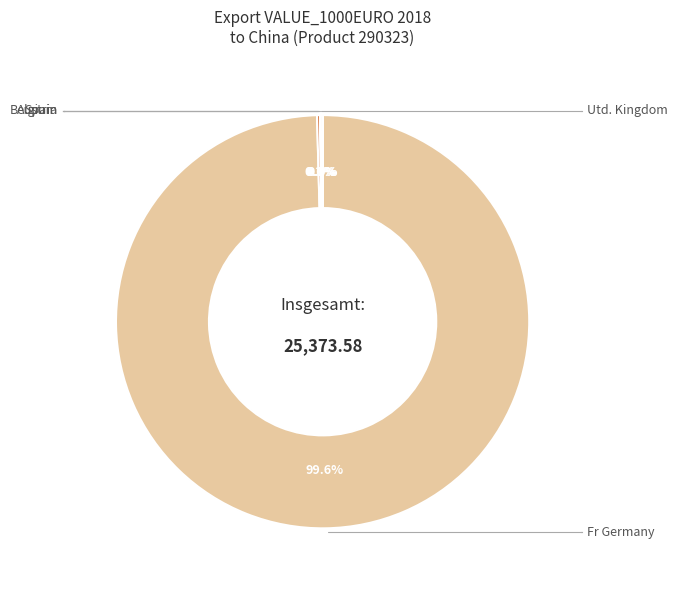

Is there any slice that represents more than half of the pie?

Yes